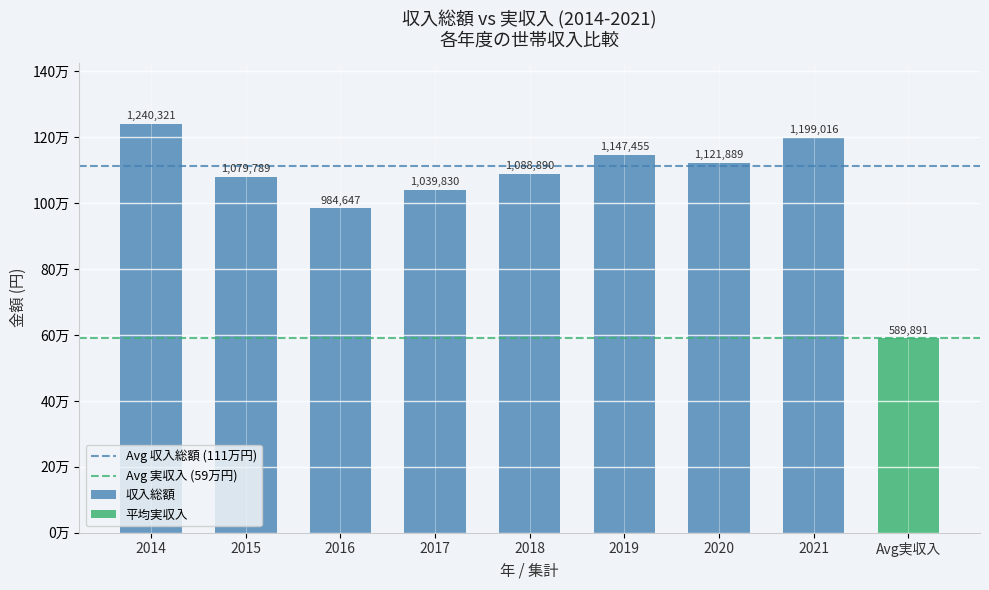

What is the value of the Avg 実収入 (59万円) bar at the 1st from the left?

589891.2